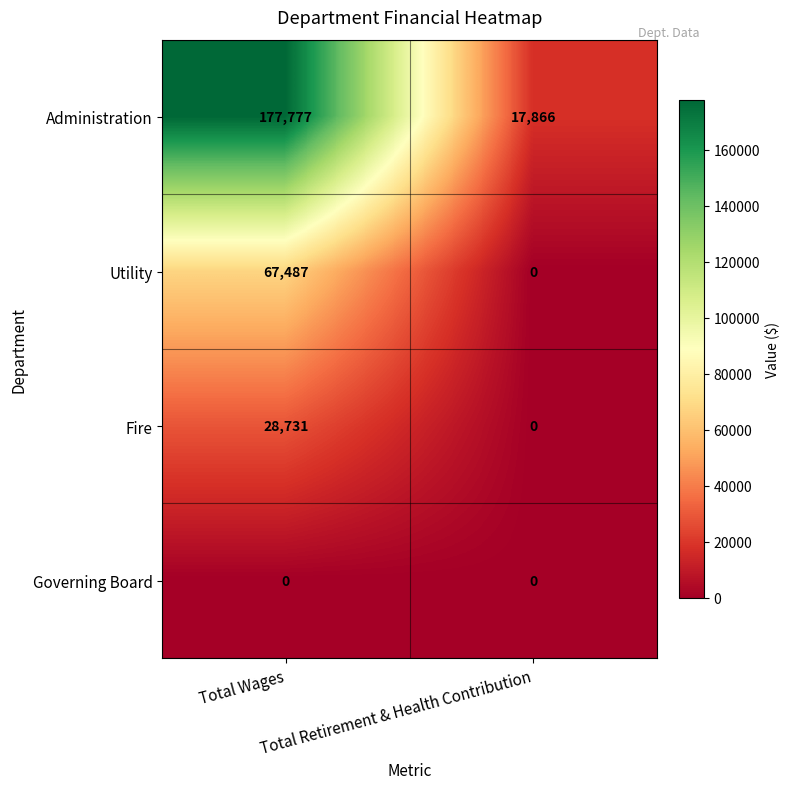

Which series has the largest total across all categories?

Administration